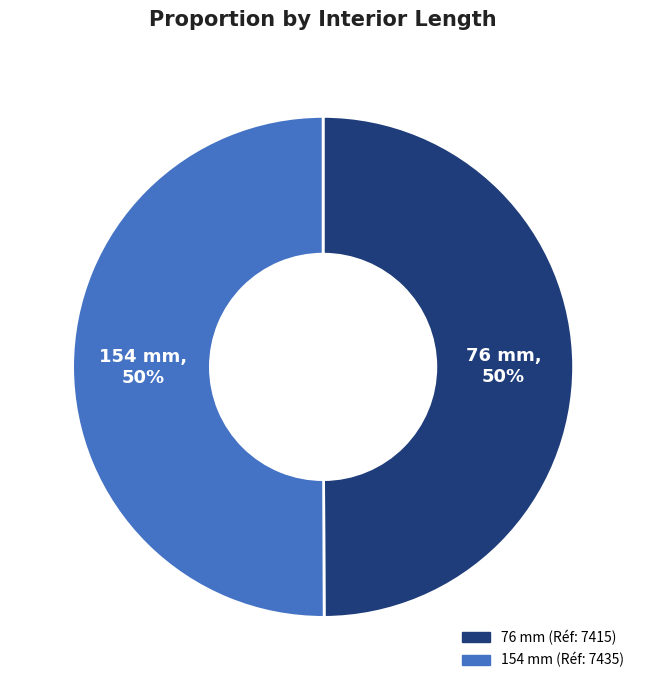

True or false: 76 mm accounts for 50% of the total.

True